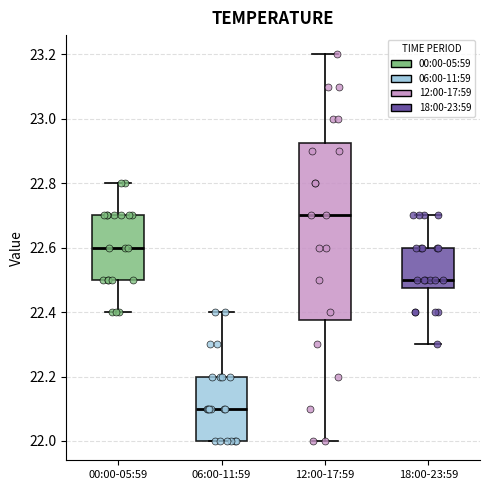

Reading left to right, read every box against the y-axis: the position of its median line, the range the box covers, and the ends of its whiskers. The values are not printed on the chart, so give them approximately, as read against the axis.

00:00-05:59: median 22.60, box 22.50 to 22.70, whiskers 22.40 to 22.80
06:00-11:59: median 22.10, box 22.00 to 22.20, whiskers 22.00 to 22.40
12:00-17:59: median 22.70, box 22.38 to 22.92, whiskers 22.00 to 23.20
18:00-23:59: median 22.50, box 22.48 to 22.60, whiskers 22.30 to 22.70